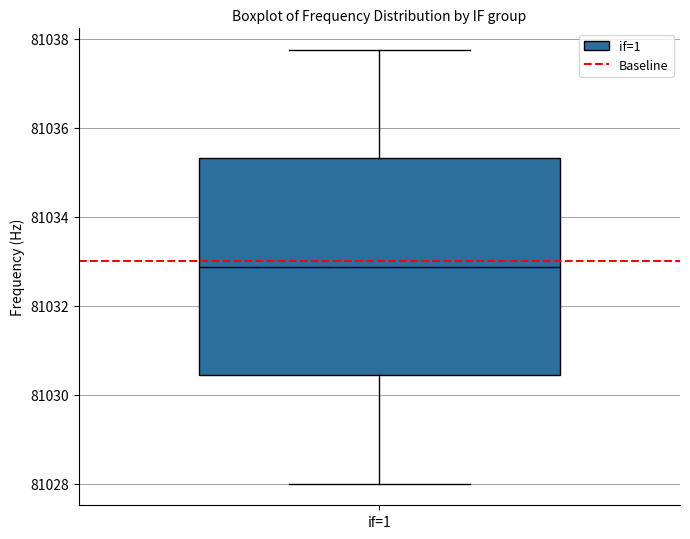

Transcribe this box plot: give where the median line is, the range the box spans, and where the two whiskers end, as read against the y-axis. The values are not printed on the chart, so give them approximately, as read against the axis.

median 81032.8, box 81030.4 to 81035.4, whiskers 81028.0 to 81037.8